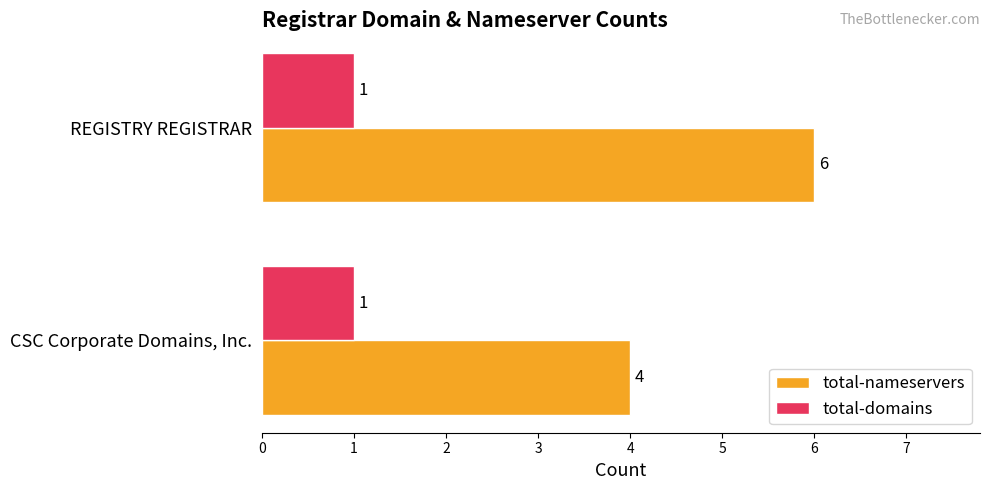

True or false: total-domains has a value of 1 at CSC Corporate Domains, Inc..

True